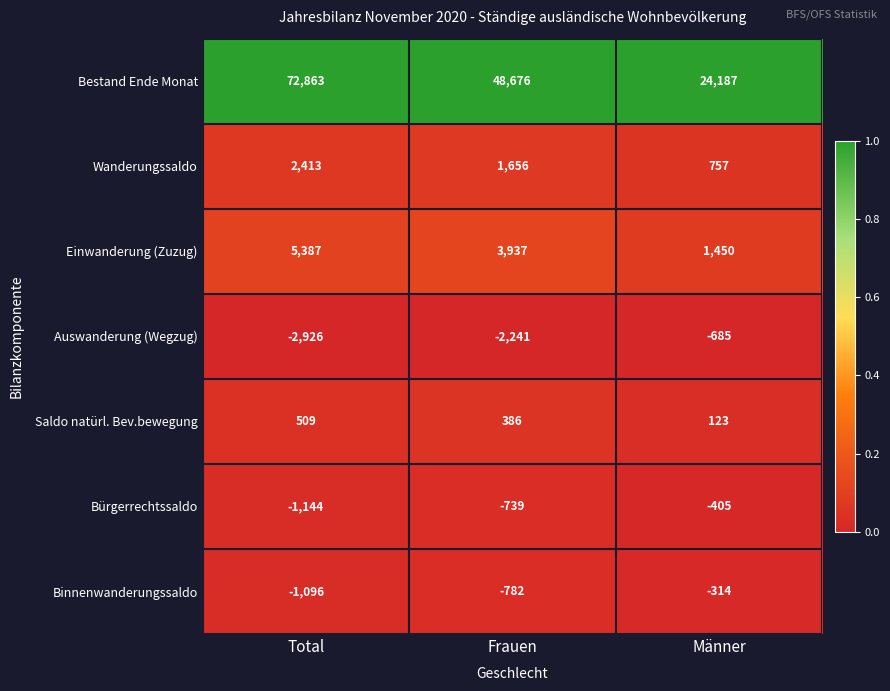

Reading left to right, extract all data points from this chart.

Bestand Ende Monat: 72863	48676	24187
Wanderungssaldo: 2413	1656	757
Einwanderung (Zuzug): 5387	3937	1450
Auswanderung (Wegzug): -2926	-2241	-685
Saldo natürl. Bev.bewegung: 509	386	123
Bürgerrechtssaldo: -1144	-739	-405
Binnenwanderungssaldo: -1096	-782	-314